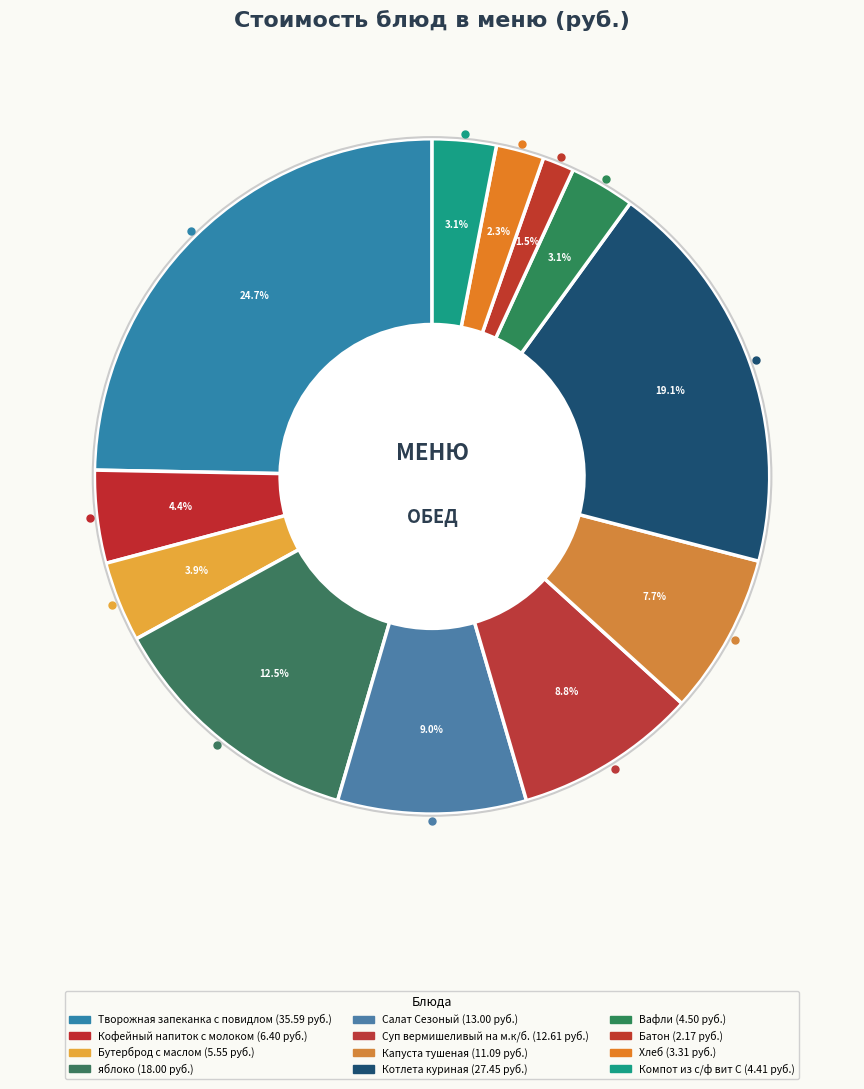

Rank the categories by value from highest to lowest.

Творожная запеканка с повидлом, Котлета куриная, яблоко, Салат Сезоный, Суп вермишеливый на м.к/б., Капуста тушеная, Кофейный напиток с молоком, Бутерброд с маслом, Вафли, Компот из с/ф вит С, Хлеб, Батон